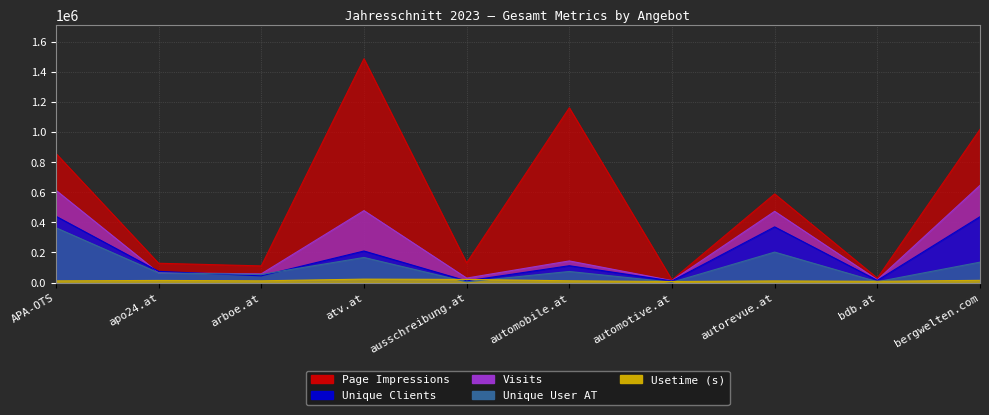

What is the average value of the Visits series?

254025